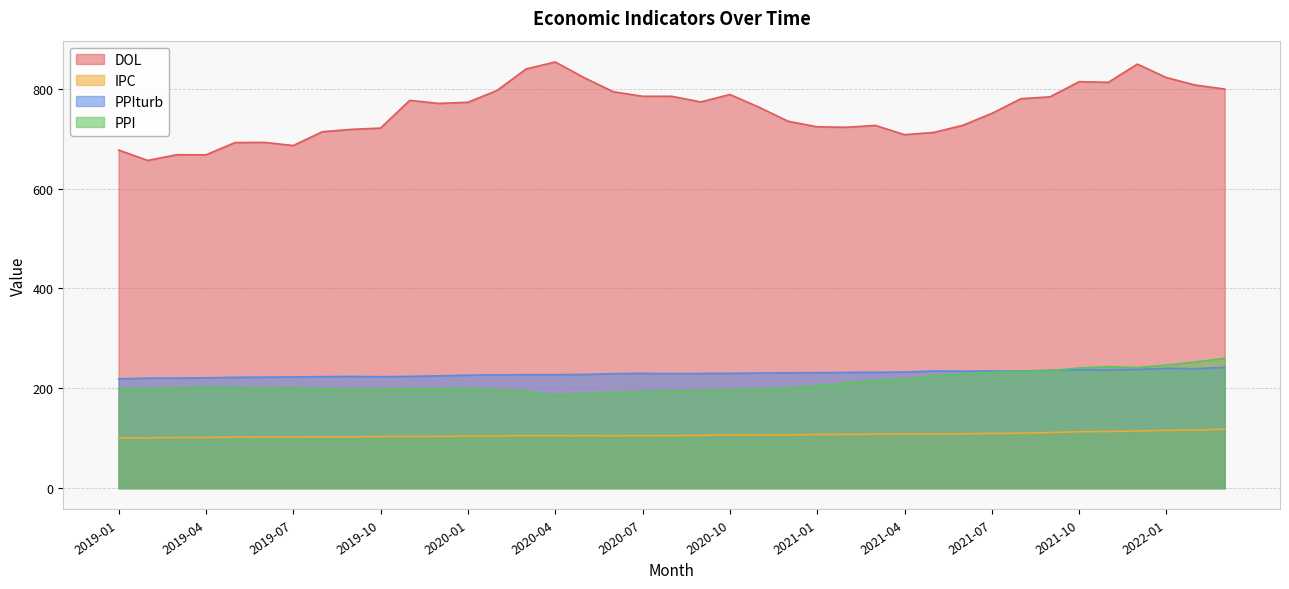

Which series ends up on top after the final intersection of PPIturb and PPI?

PPI